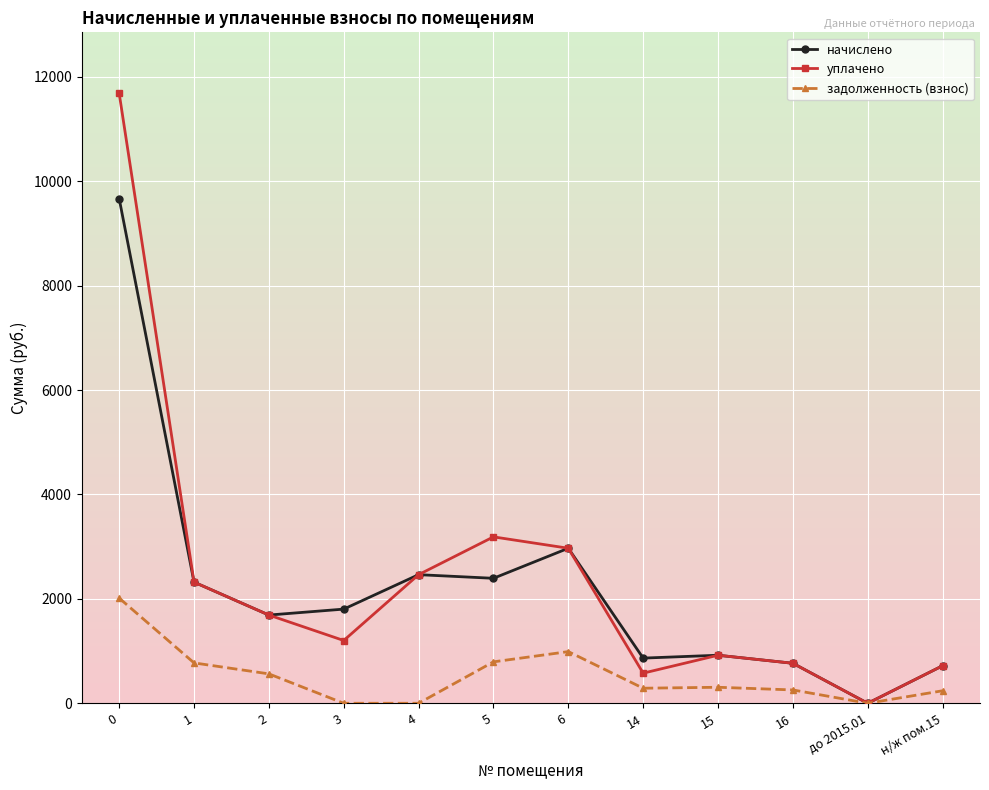

In уплачено, how many points are lower than both neighbors (excluding endpoints)?

3